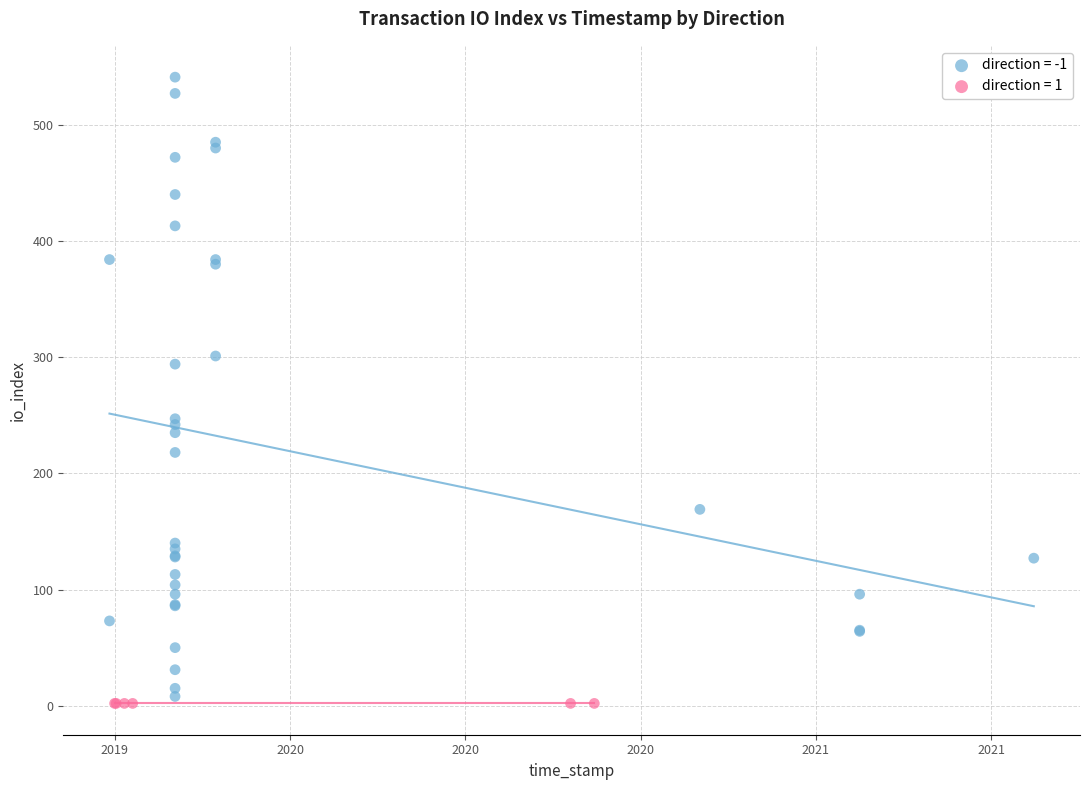

Which series reaches the maximum Y coordinate?

direction = -1